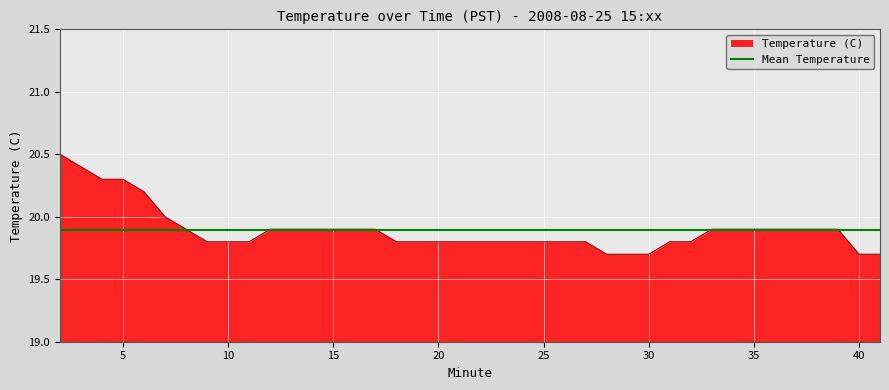

Rank the categories by value from lowest to highest.

28, 29, 30, 40, 41, 9, 10, 11, 18, 19, 20, 21, 22, 23, 24, 25, 26, 27, 31, 32, 8, 12, 13, 14, 15, 16, 17, 33, 34, 35, 36, 37, 38, 39, 7, 6, 4, 5, 3, 2